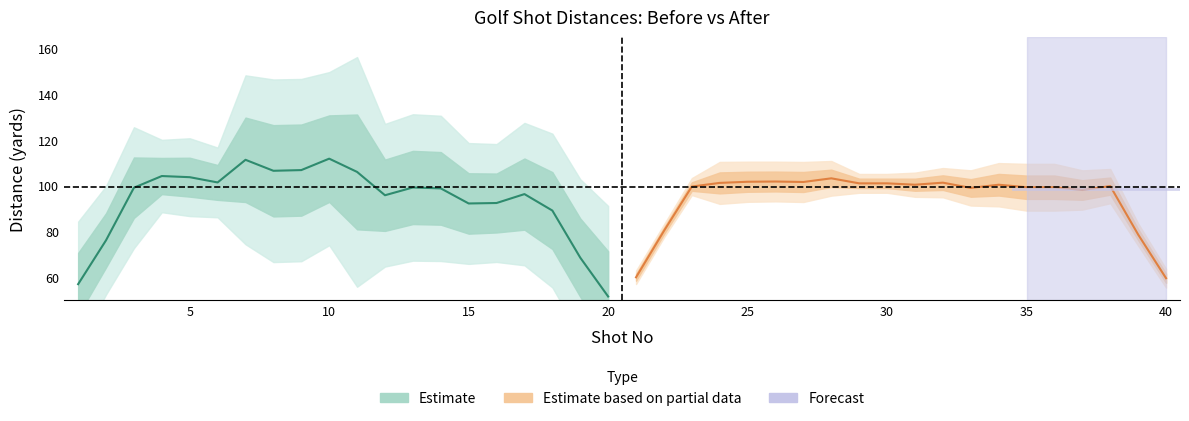

How many lines are shown in the chart?

2